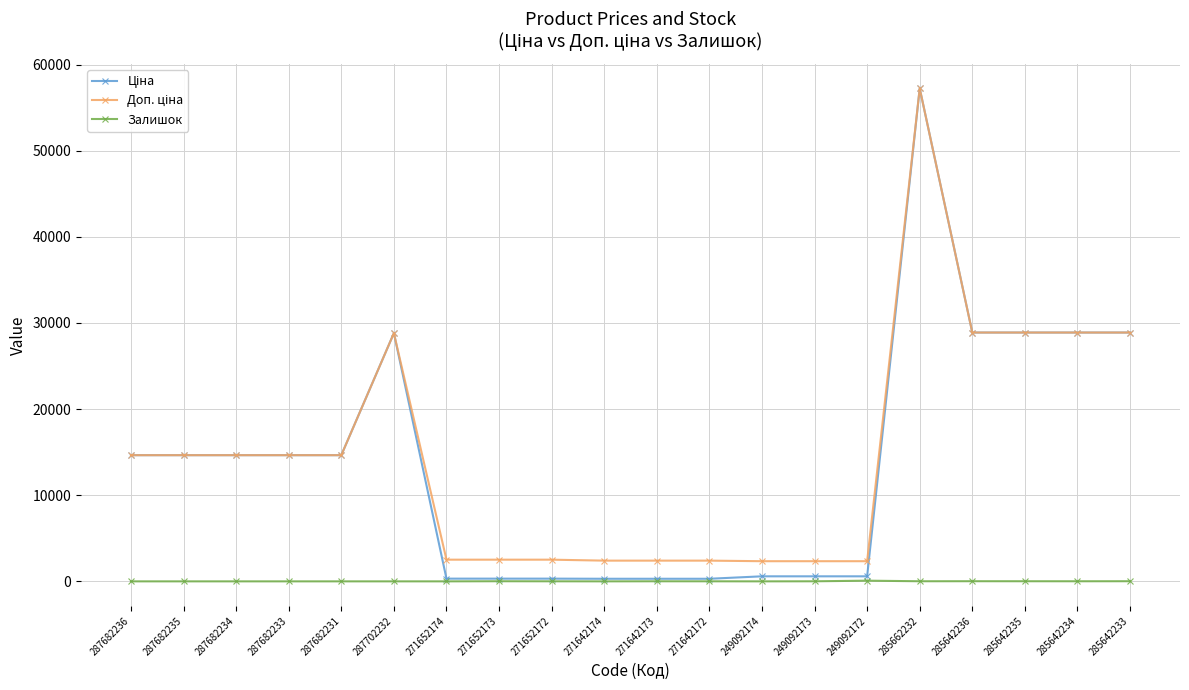

What is the spread (max minus min) of values at 287682236?

14649.6